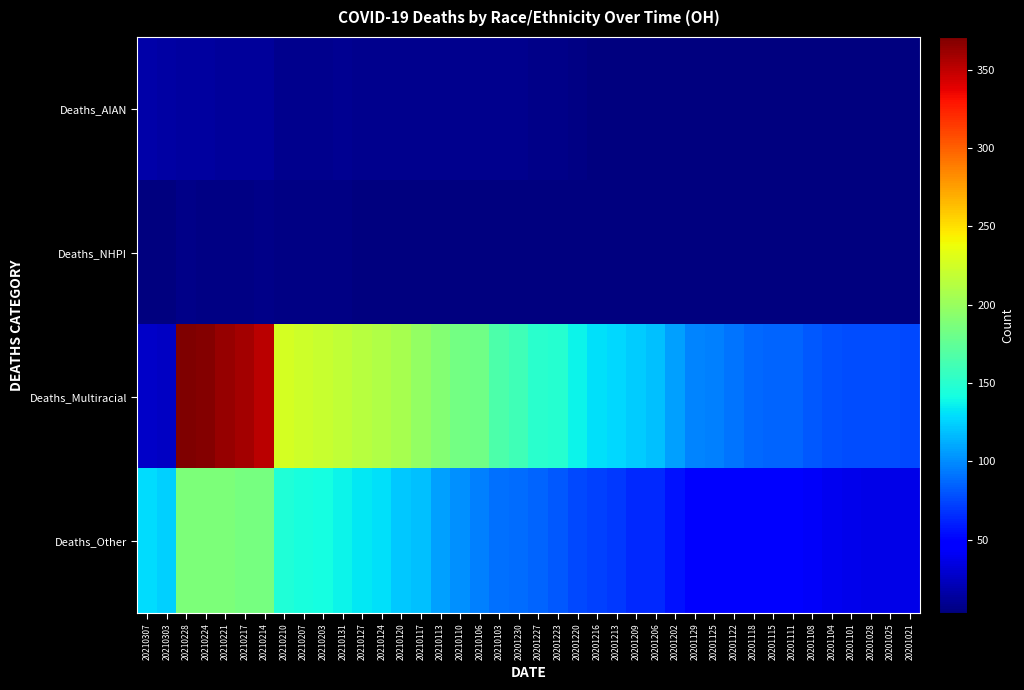

Count the number of data series in this chart.

4